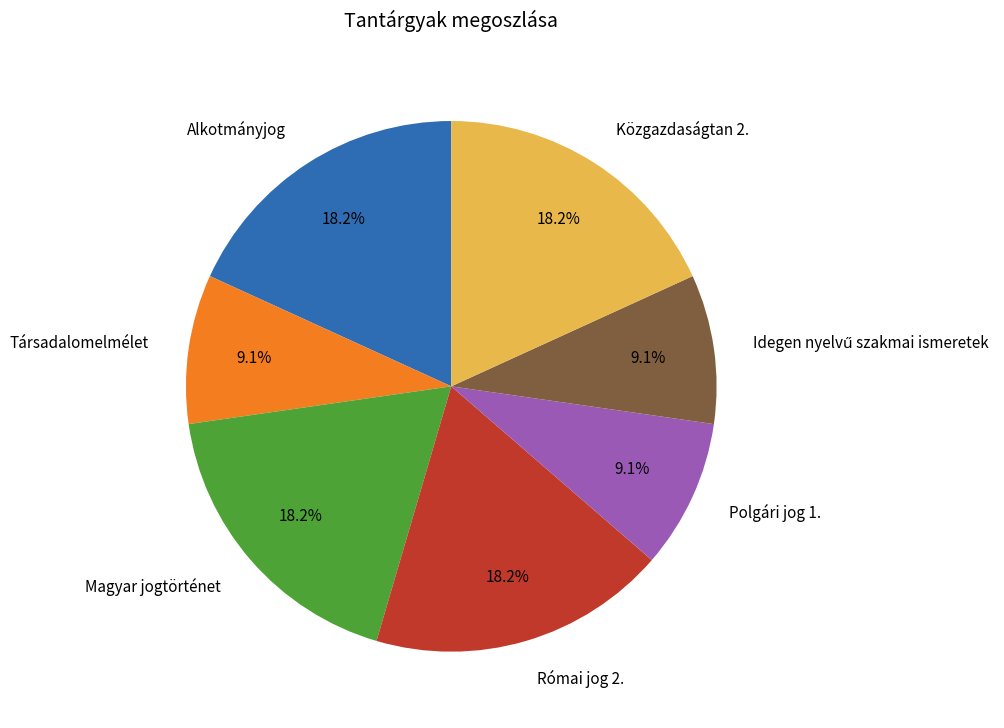

Is there a majority slice in this chart?

No